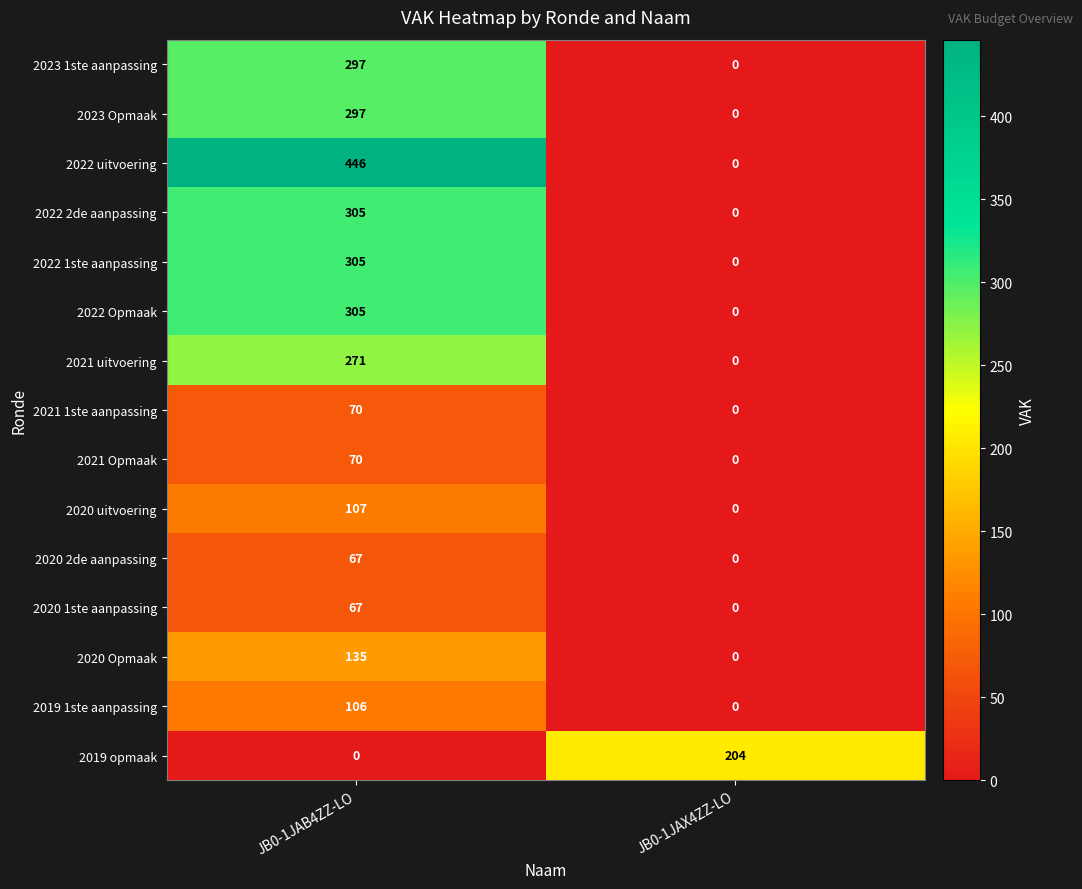

Between JB0-1JAB4ZZ-LO and JB0-1JAX4ZZ-LO, which series saw the biggest shift?

2022 uitvoering